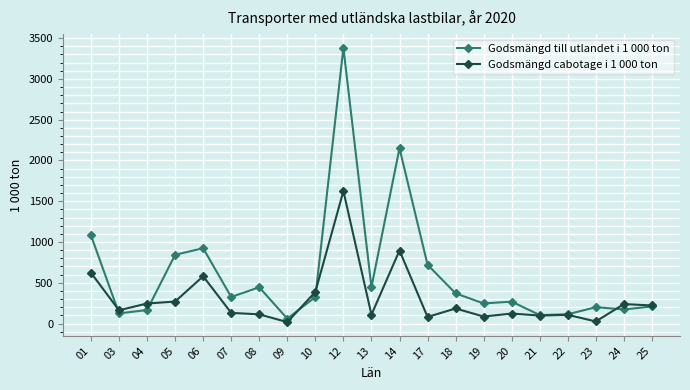

Which category has the highest value in the Godsmängd cabotage i 1 000 ton series?

12